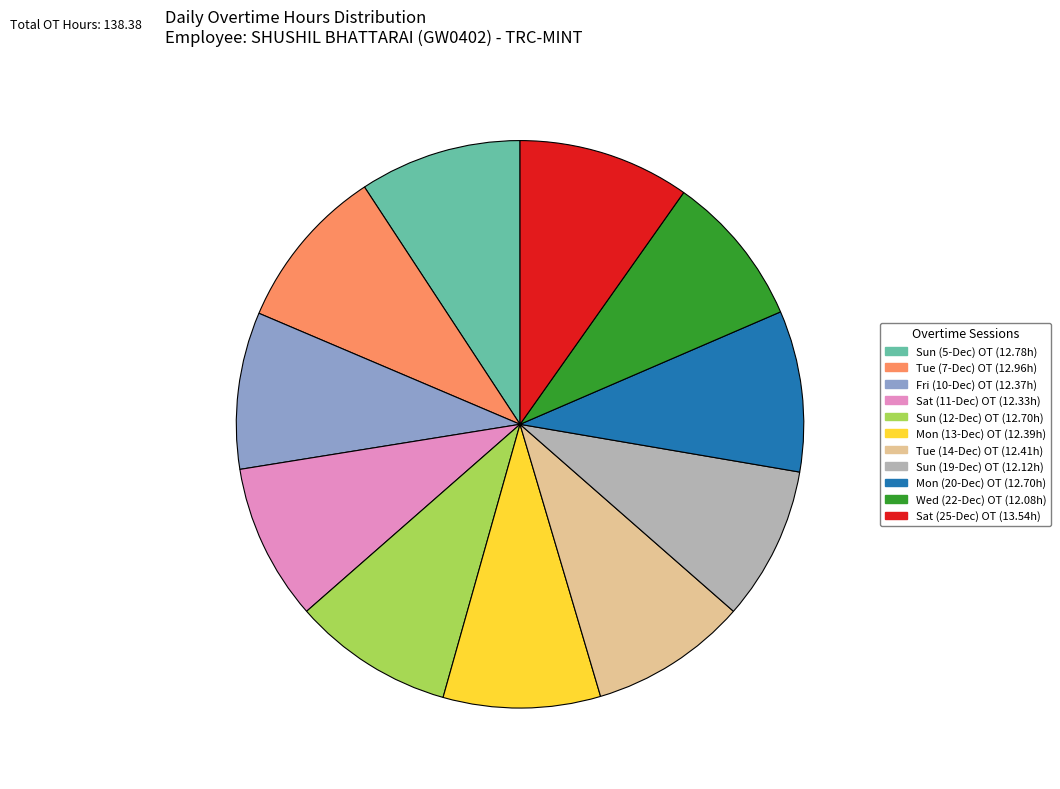

Is there a majority slice in this chart?

No